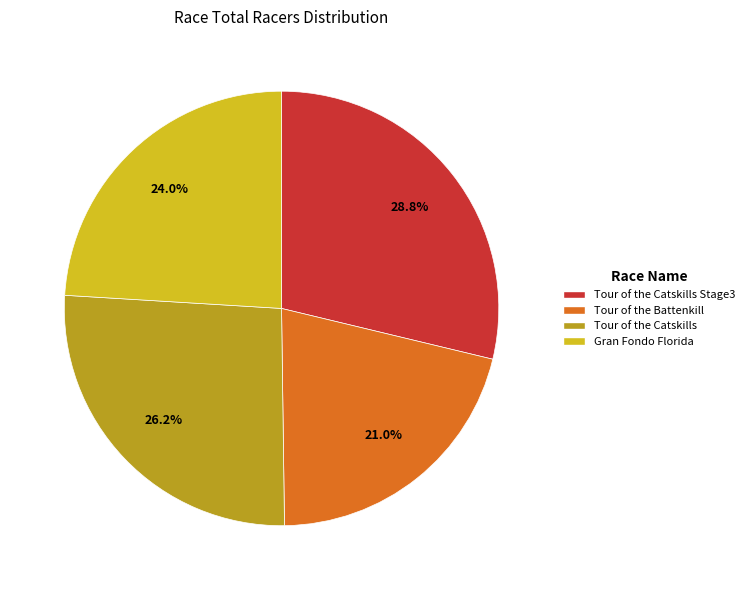

Is there a majority slice in this chart?

No